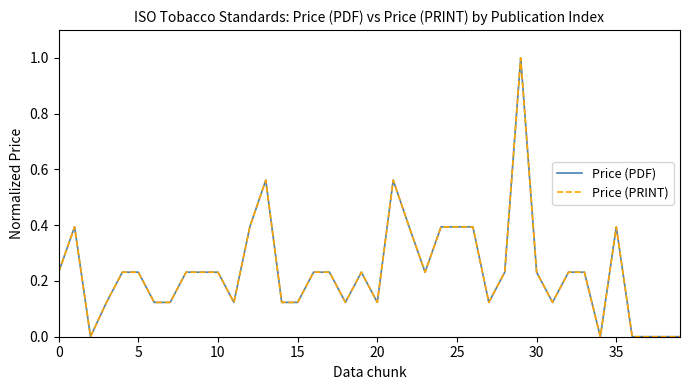

True or false: Price (PDF) and Price (PRINT) cross at least once.

False